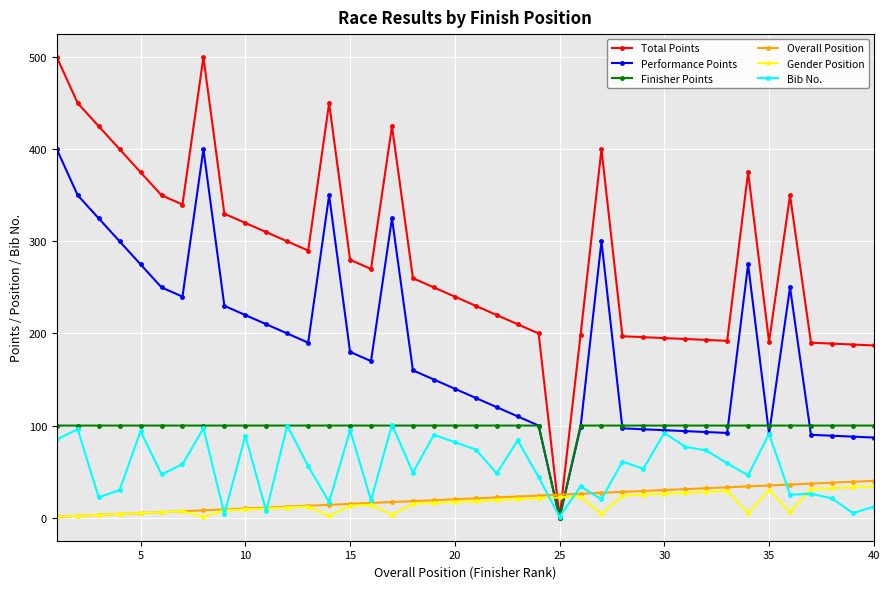

True or false: Performance Points and Gender Position intersect in this chart.

True